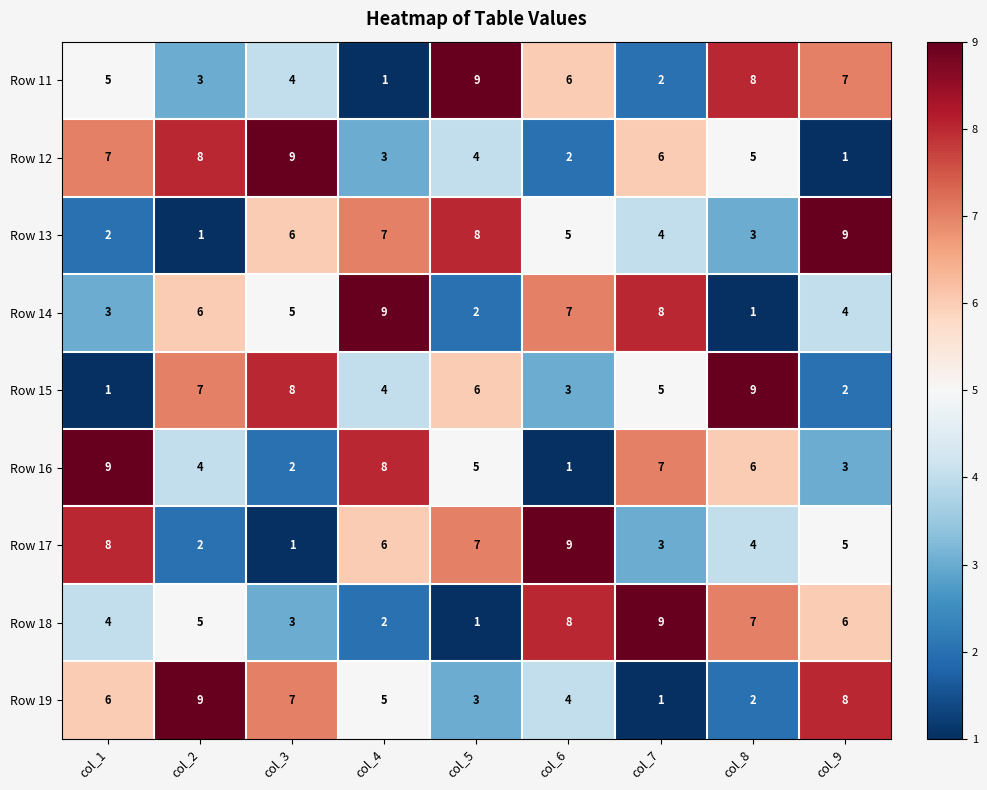

Count the Row 11 values in the range 3 to 7.

5